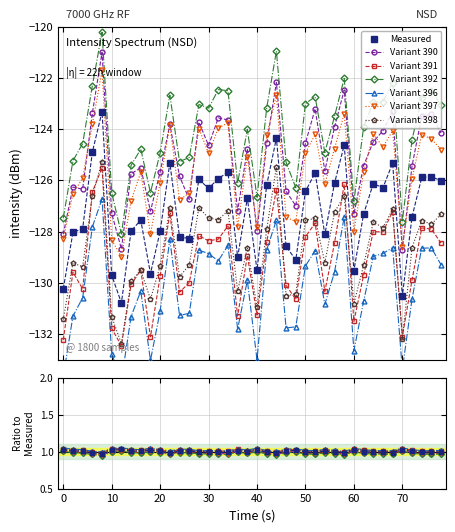

Approximately how many times larger is the value at 0 compared to 50?

1.0